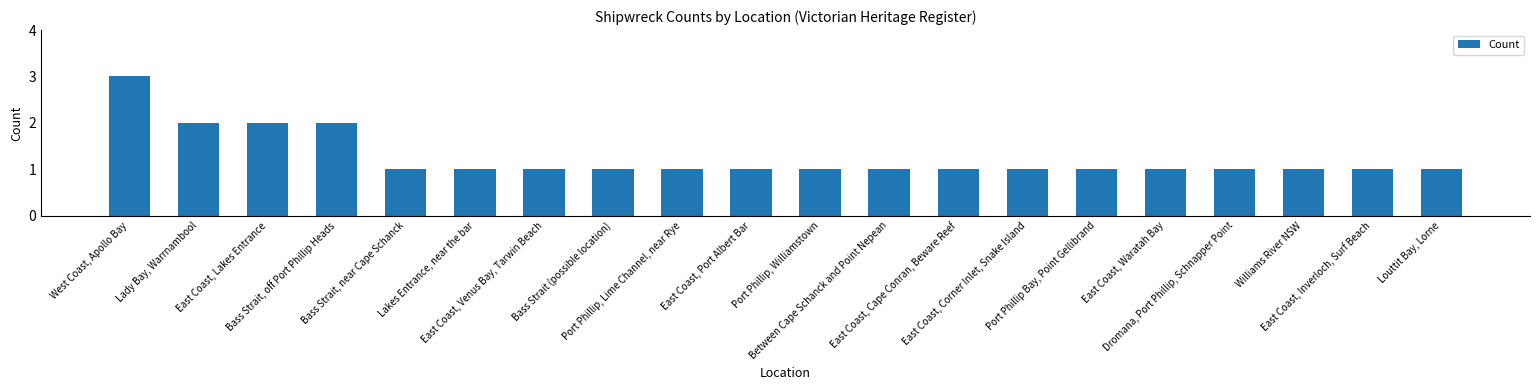

The value at East Coast, Lakes Entrance is 3. True or false?

False